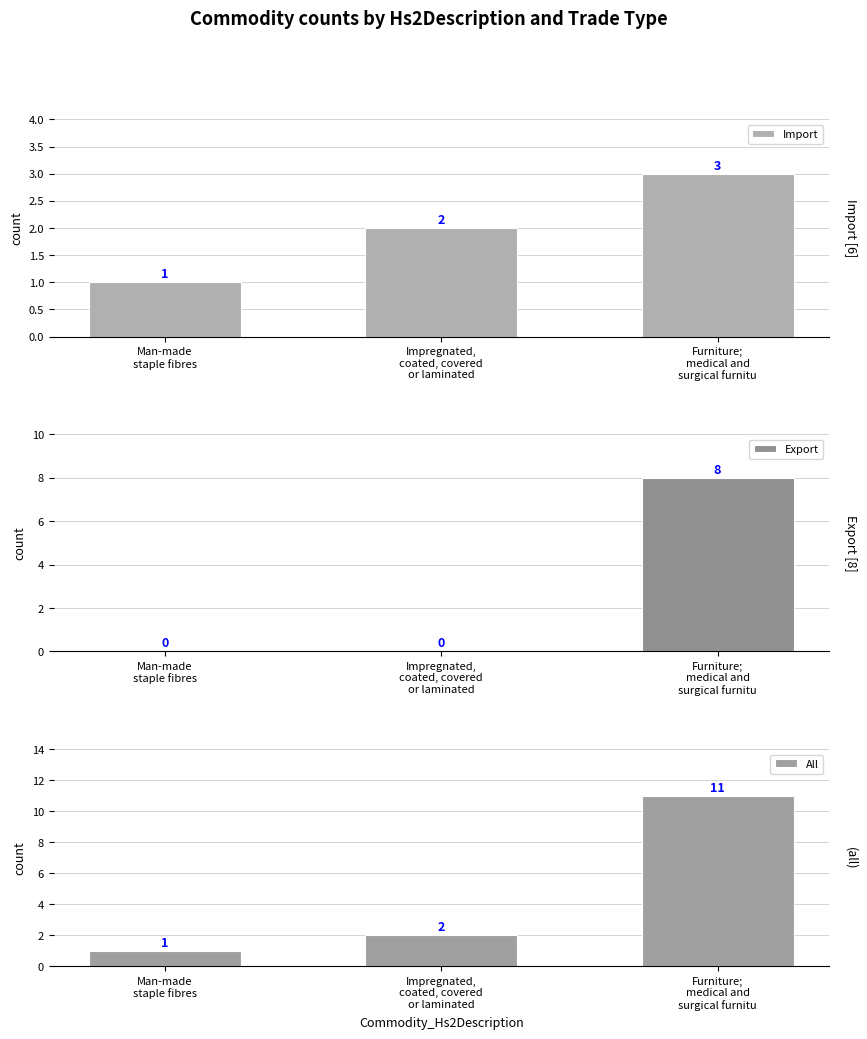

What is the difference between the second highest and minimum values in the All series?

1